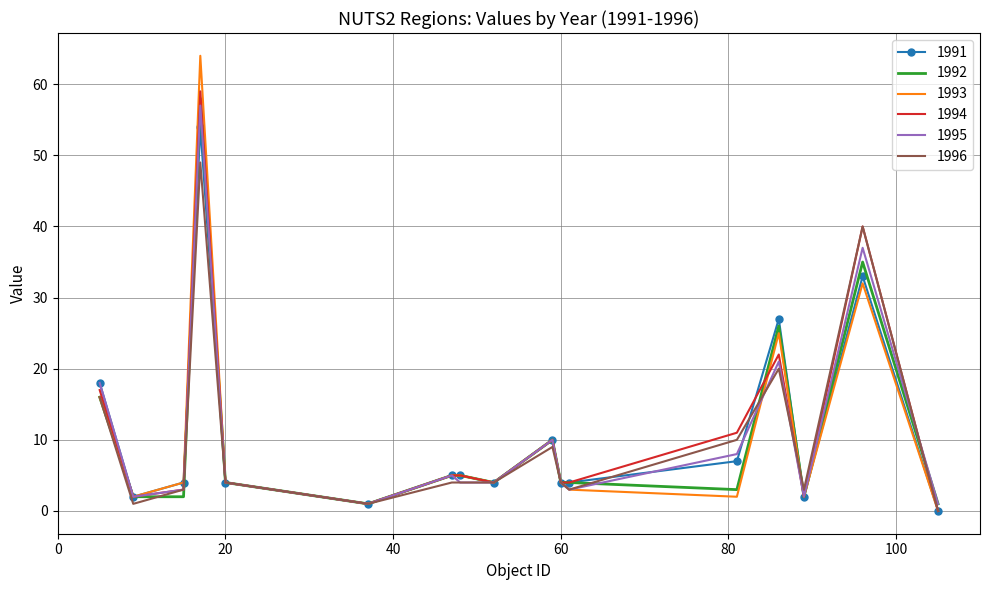

Which series has the largest range (max minus min)?

1993